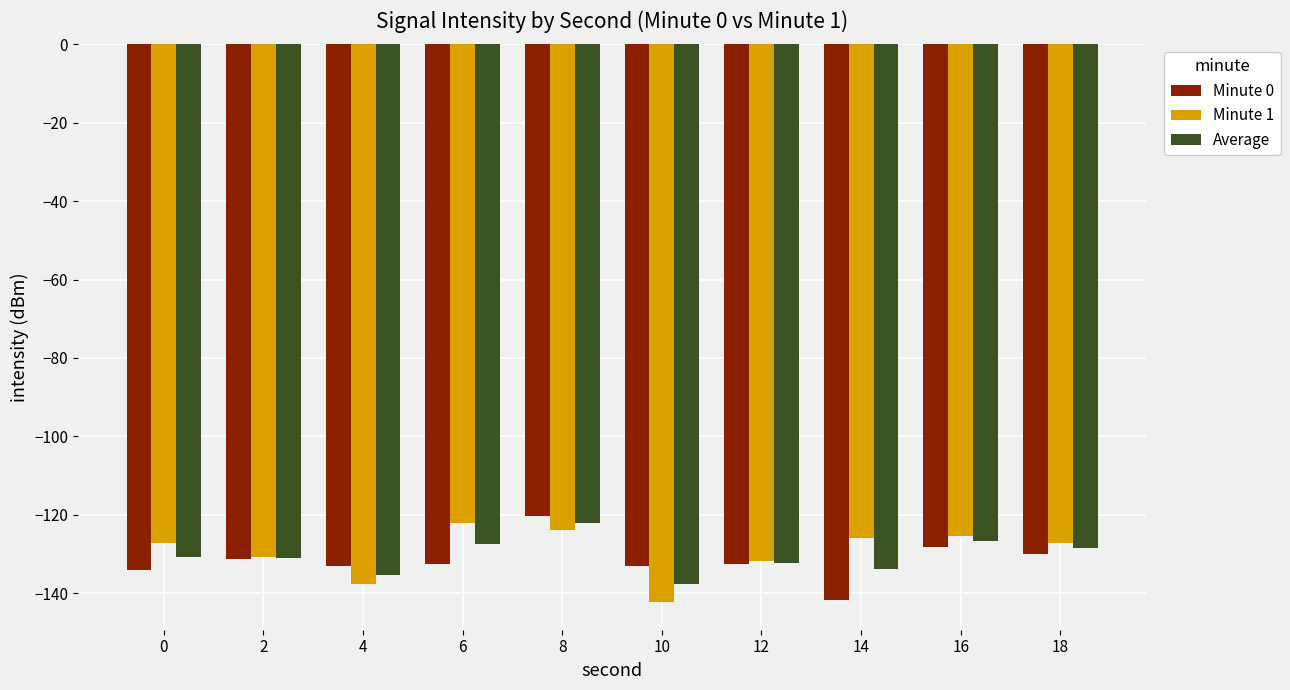

What is the minimum value for Minute 0?

-141.8